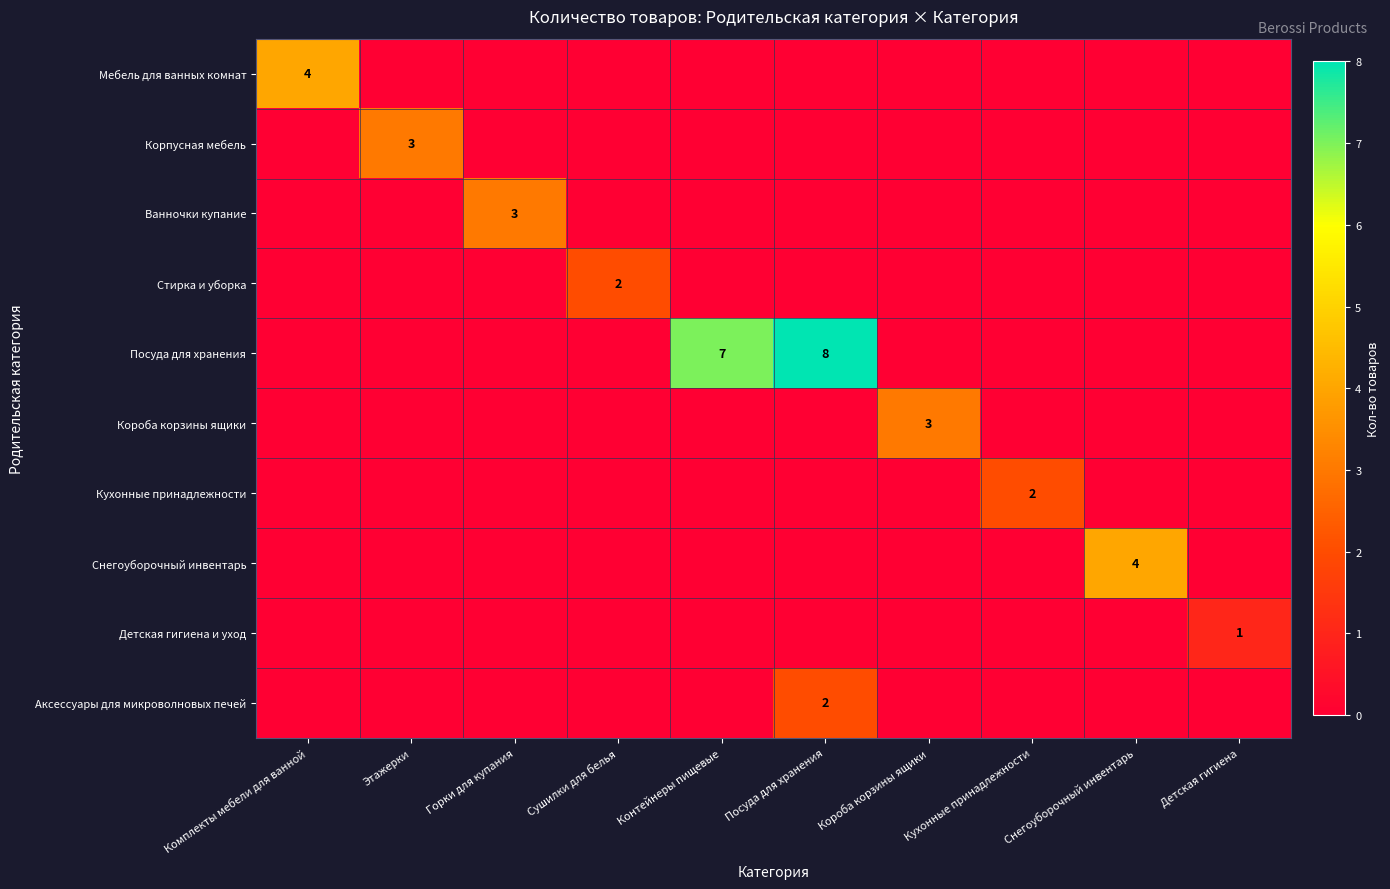

The value of Посуда для хранения at Посуда для хранения is 13. True or false?

False